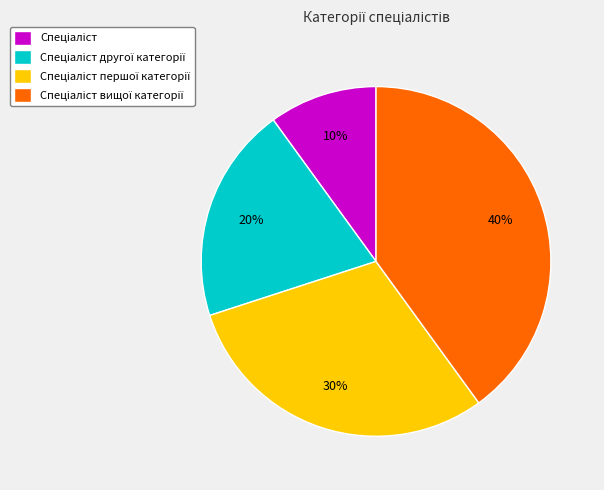

To the nearest percent, what is the difference between the largest and smallest slice percentages?

30%